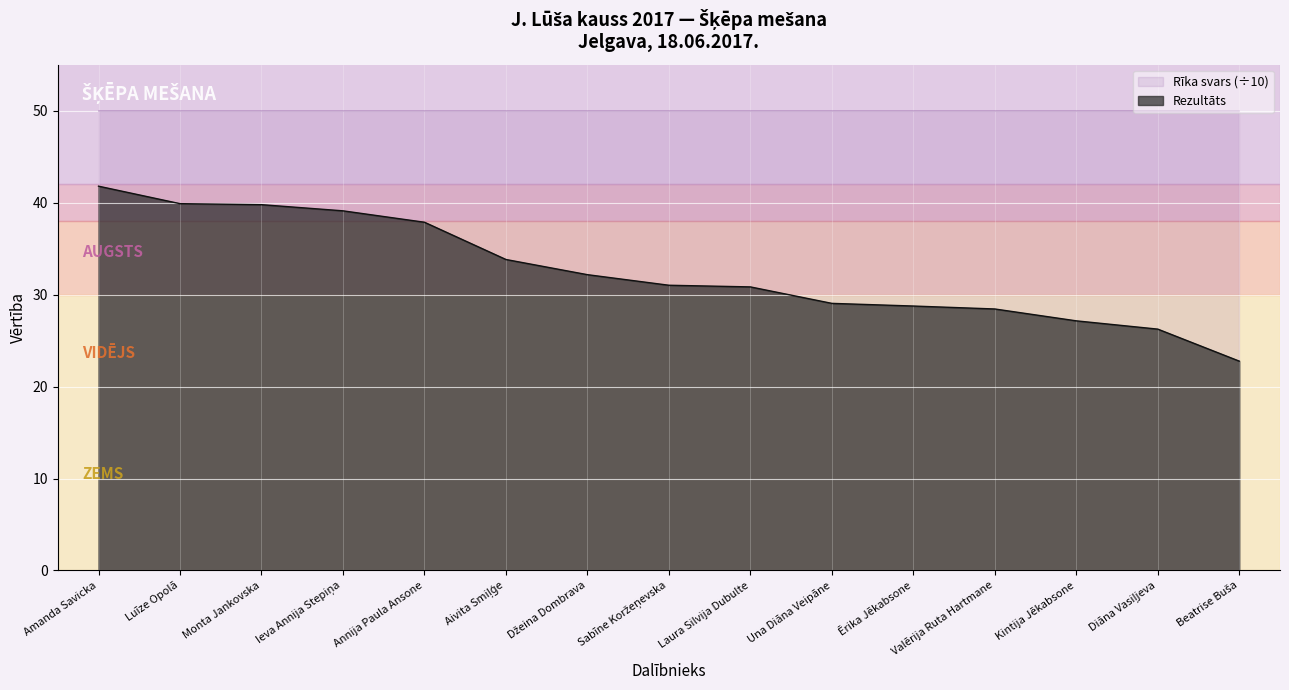

Rank the categories by value from lowest to highest.

Beatrise Buša, Diāna Vasiļjeva, Kintija Jēkabsone, Valērija Ruta Hartmane, Ērika Jēkabsone, Una Diāna Veipāne, Laura Silvija Dubulte, Sabīne Koržeņevska, Džeina Dombrava, Aivita Smiļģe, Annija Paula Ansone, Ieva Annija Stepiņa, Monta Jankovska, Luīze Opolā, Amanda Savicka